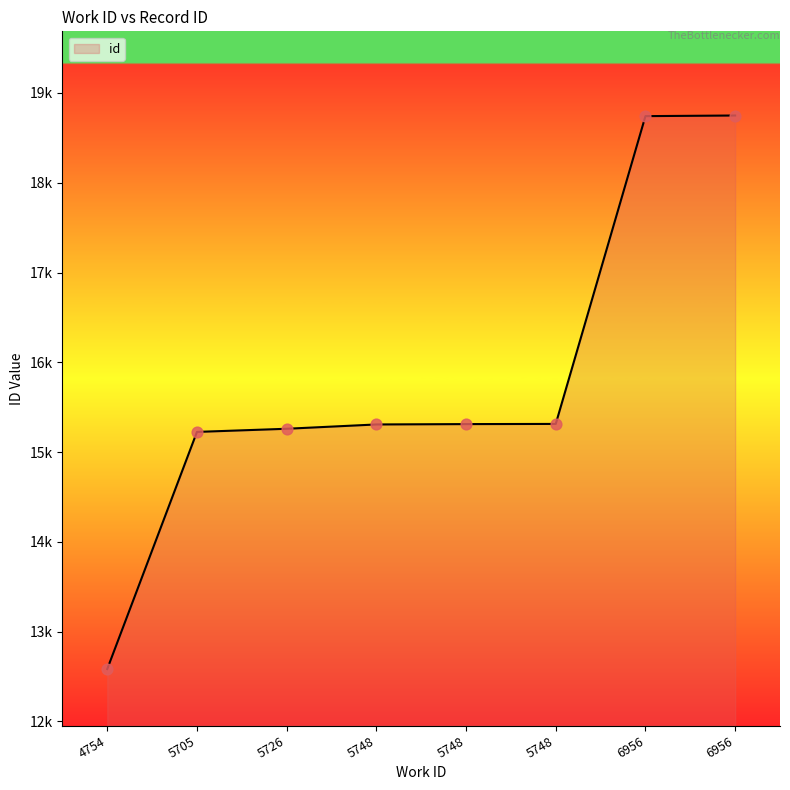

Which has a higher value, 4754 or 5748?

5748